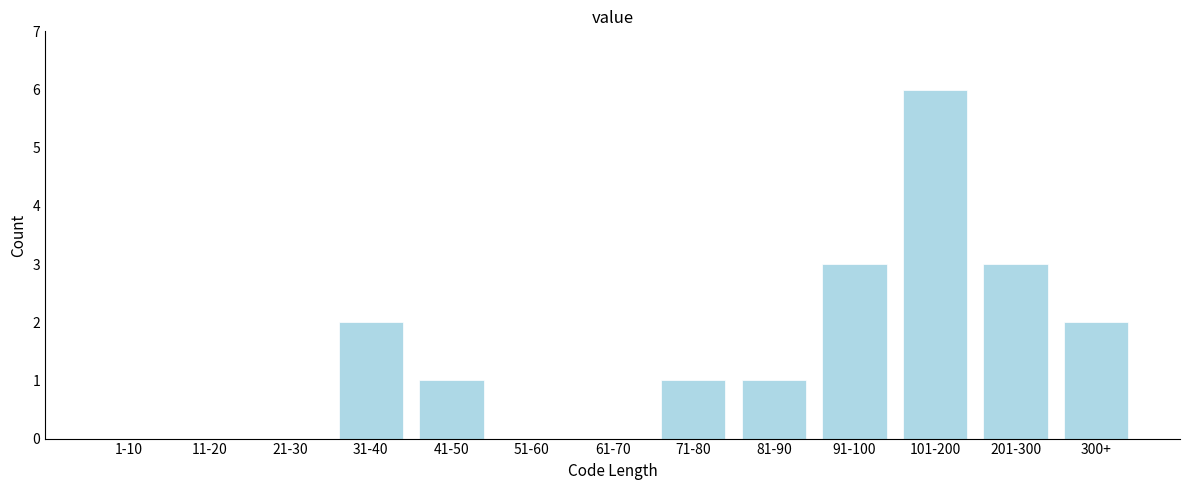

Reading right to left, list all the values displayed in this chart.

300+=2	201-300=3	101-200=6	91-100=3	81-90=1	71-80=1	61-70=0	51-60=0	41-50=1	31-40=2	21-30=0	11-20=0	1-10=0